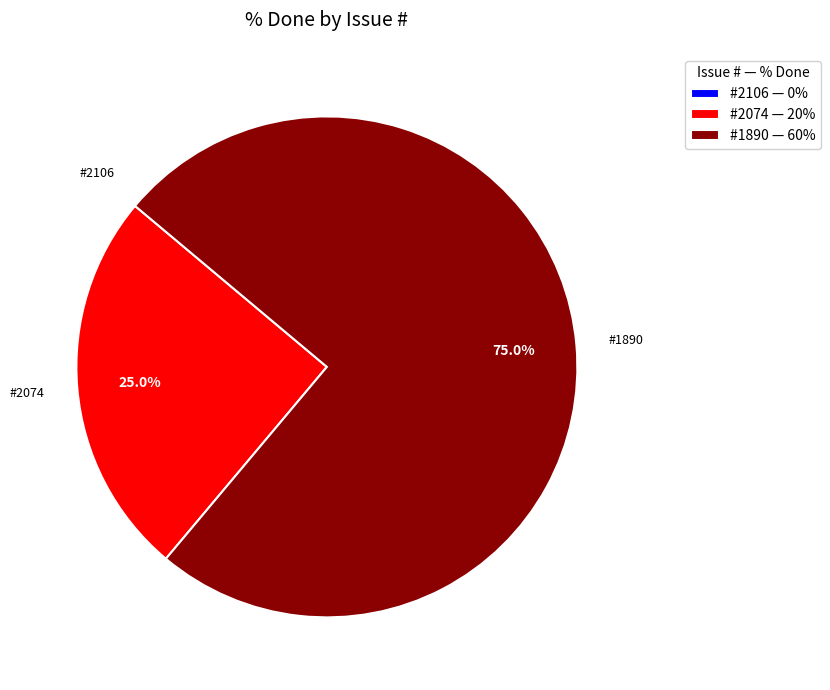

What is the largest slice in the pie chart?

#1890 — 60%